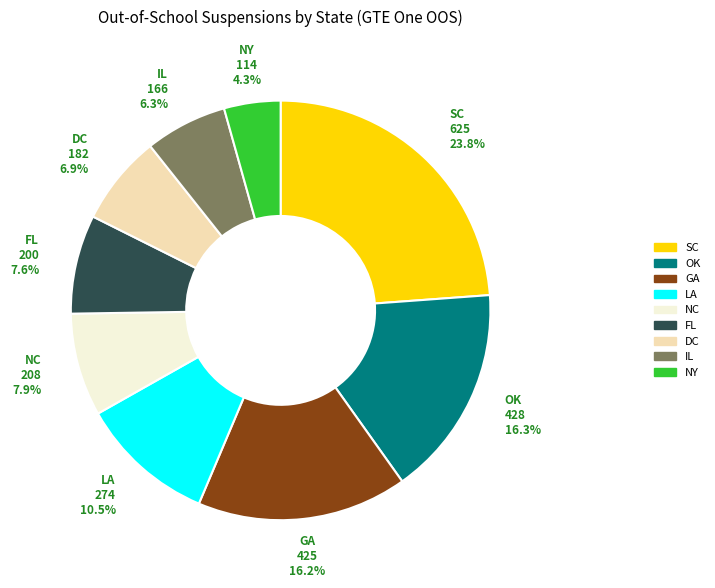

Count the number of slices in the pie.

9